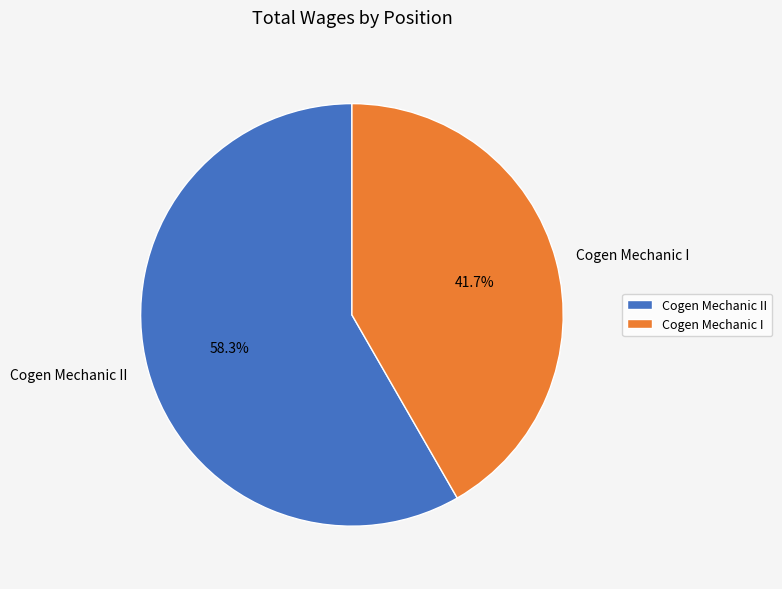

To the nearest percent, what portion does Cogen Mechanic I represent?

42%